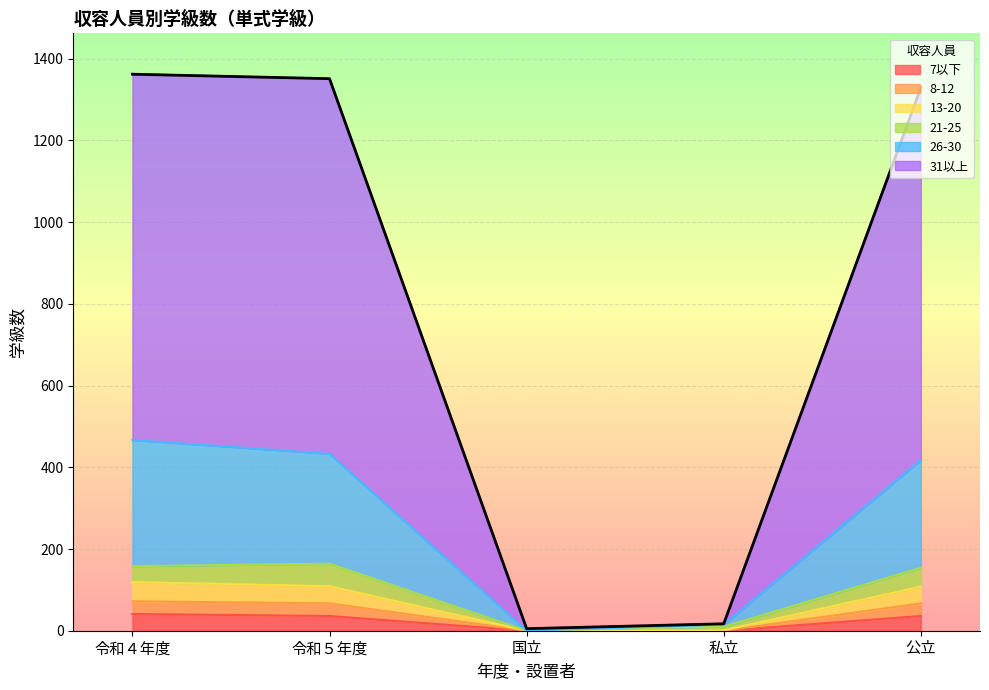

The value of 26-30 at 国立 is 0. True or false?

True